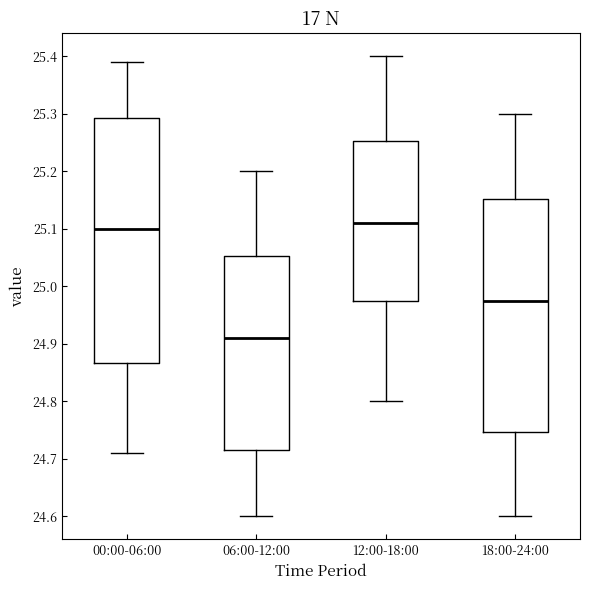

Reading left to right, transcribe this box plot: for each box, give where its median line is, the range the box spans, and where its two whiskers end, as read against the y-axis. The values are not printed on the chart, so give them approximately, as read against the axis.

00:00-06:00: median 25.10, box 24.87 to 25.29, whiskers 24.71 to 25.39
06:00-12:00: median 24.91, box 24.72 to 25.05, whiskers 24.60 to 25.20
12:00-18:00: median 25.11, box 24.98 to 25.25, whiskers 24.80 to 25.40
18:00-24:00: median 24.98, box 24.75 to 25.15, whiskers 24.60 to 25.30